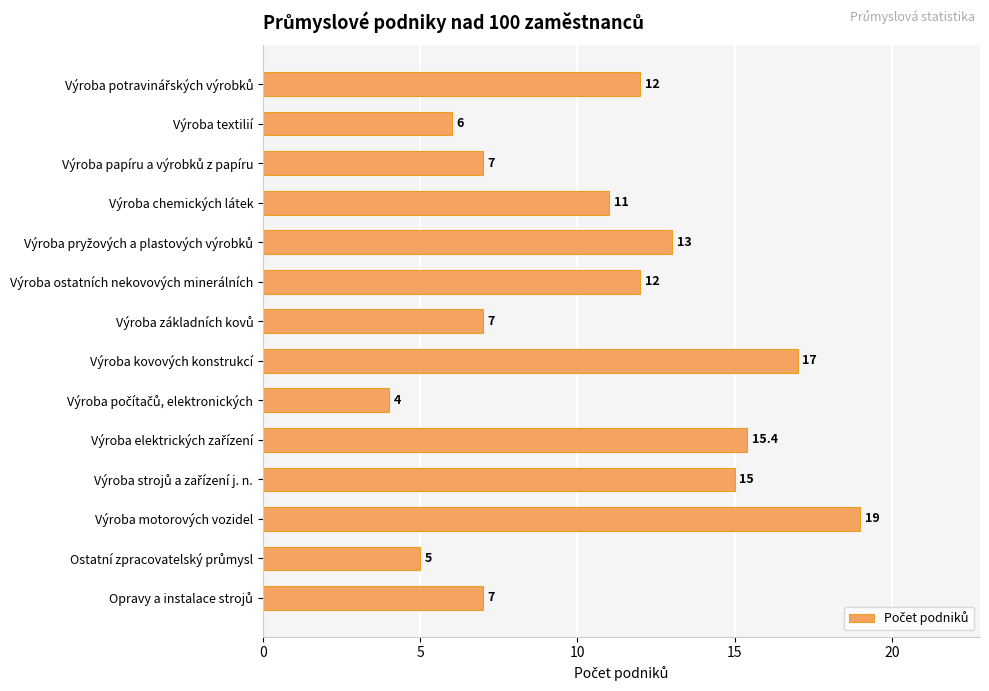

Is it true that the value at Výroba chemických látek is 11.0?

True